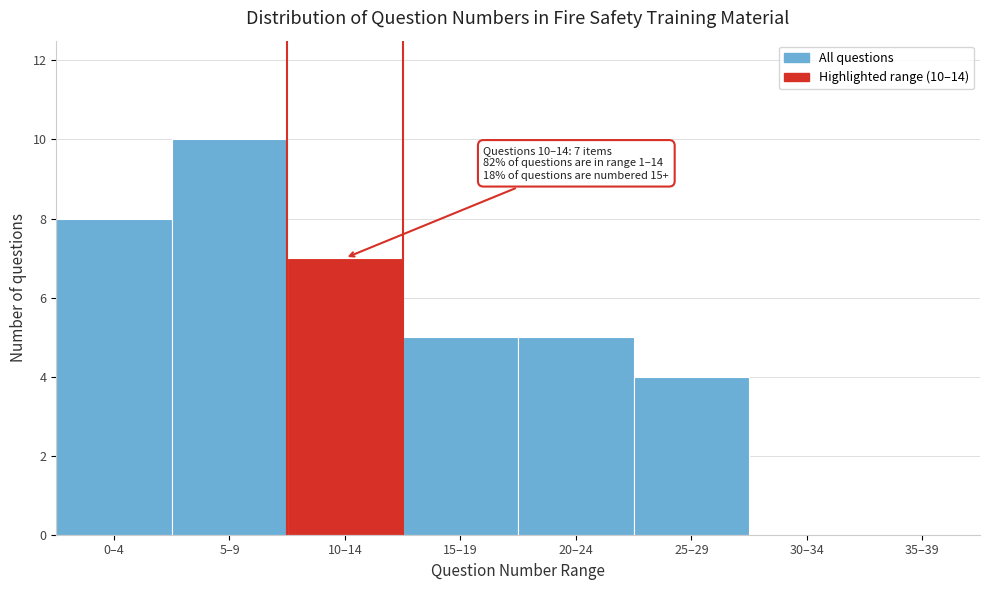

Reading left to right, transcribe all the data shown in this chart.

0–4=8	5–9=10	10–14=7	15–19=5	20–24=5	25–29=4	30–34=0	35–39=0